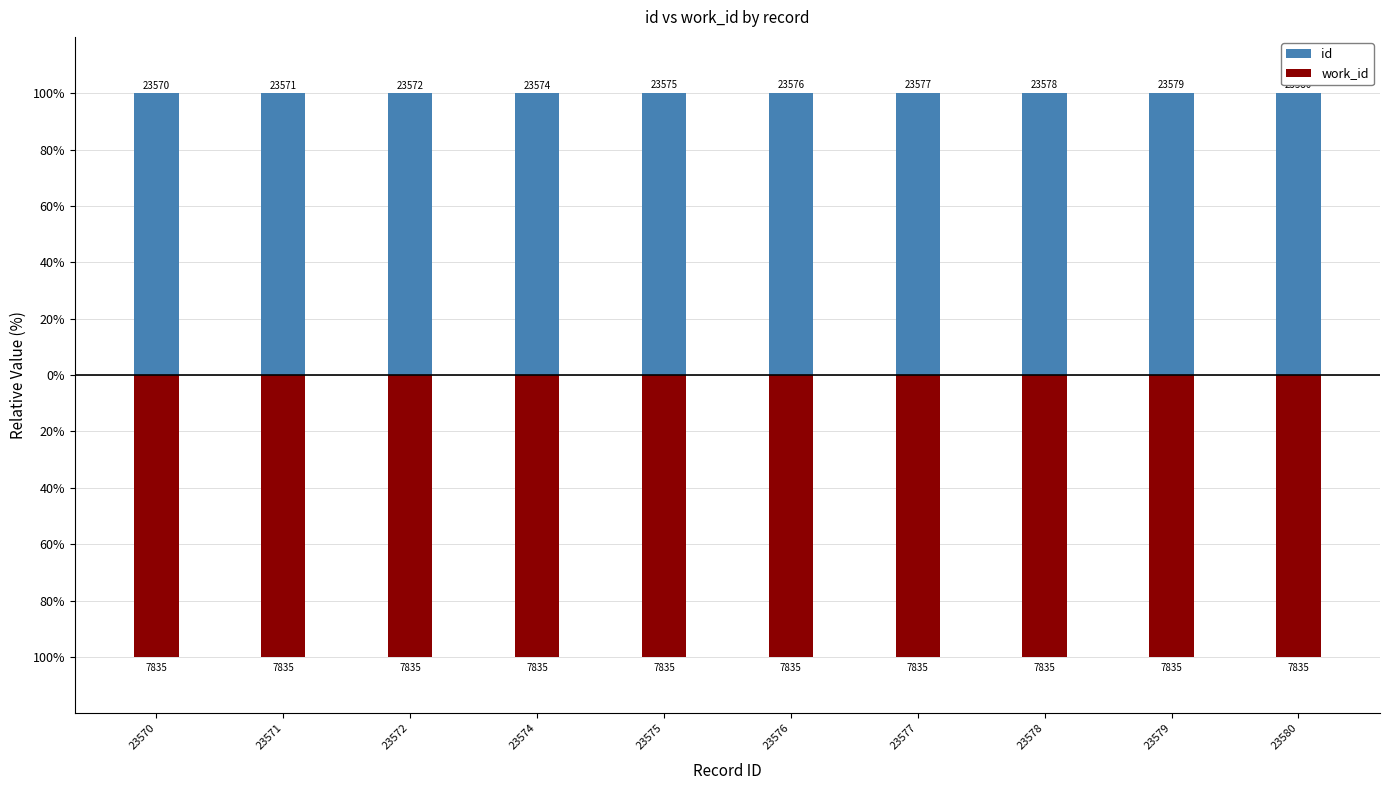

What is the maximum value for id?

100.0